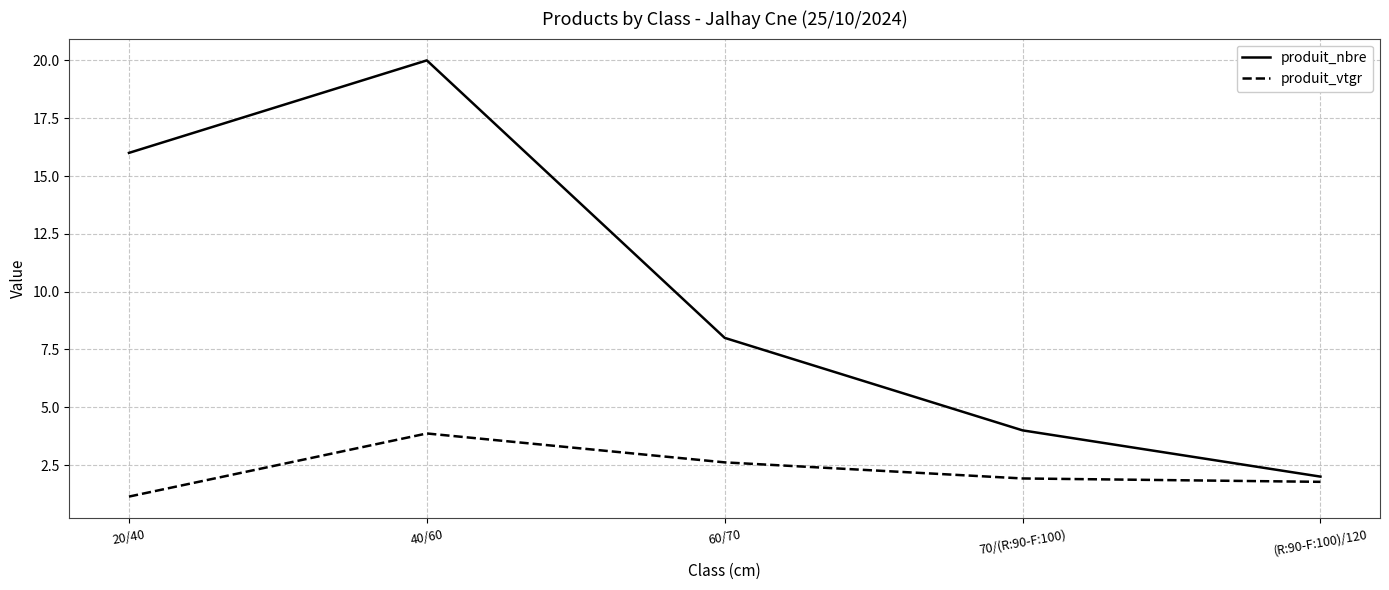

True or false: produit_nbre has a value of 8.0 at 60/70.

True